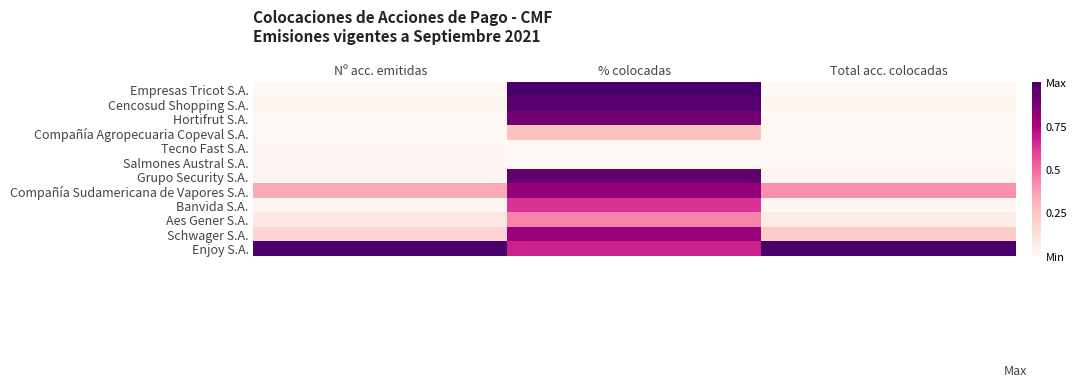

Which has a higher value, % colocadas or Nº acc. emitidas?

% colocadas